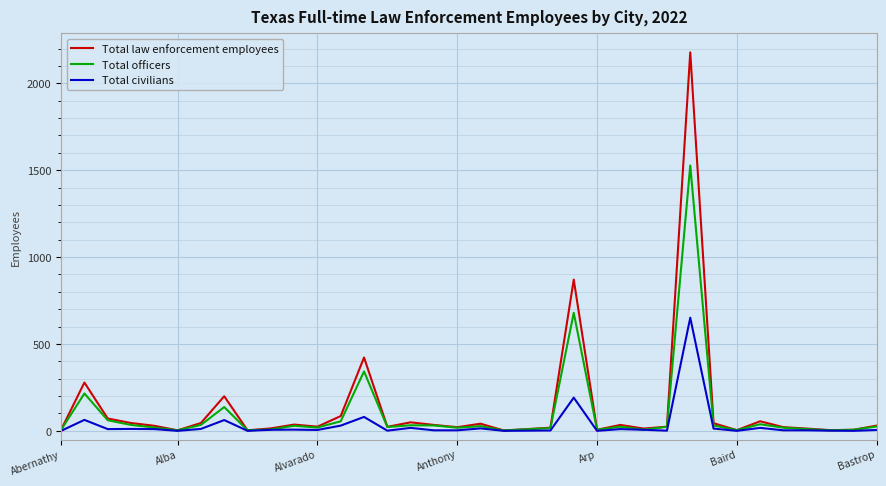

List the series in order of their peak value, lowest first.

Total civilians, Total officers, Total law enforcement employees